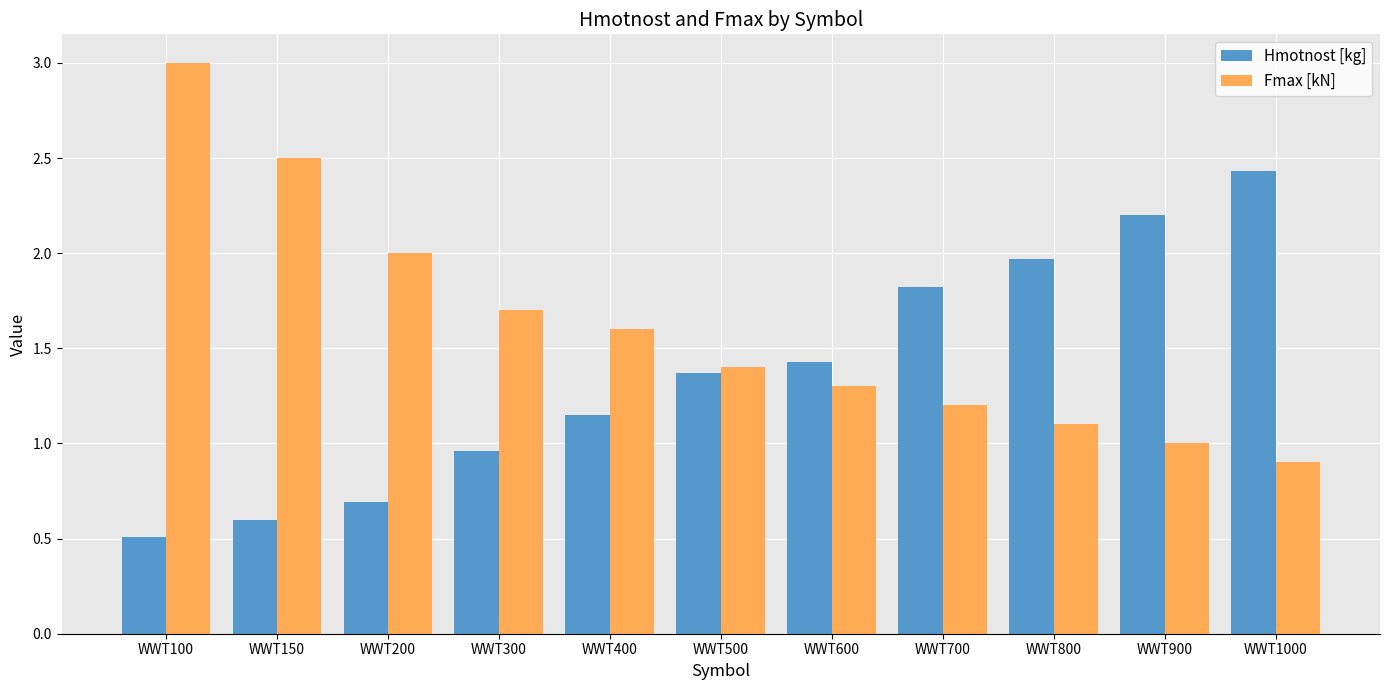

The Hmotnost [kg] series shows 0.2 at WWT100. True or false?

False